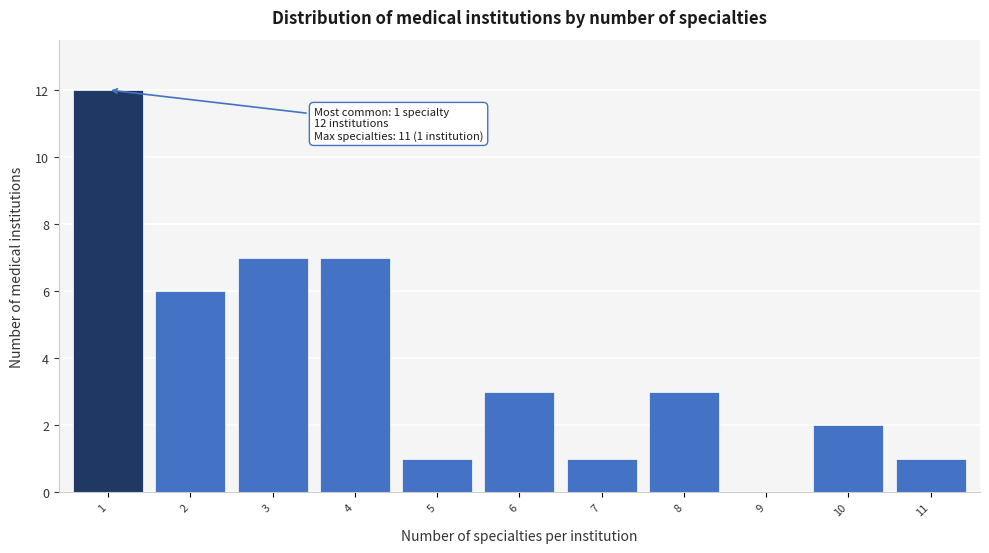

Reading left to right, list all the values displayed in this chart.

1=12	2=6	3=7	4=7	5=1	6=3	7=1	8=3	9=0	10=2	11=1